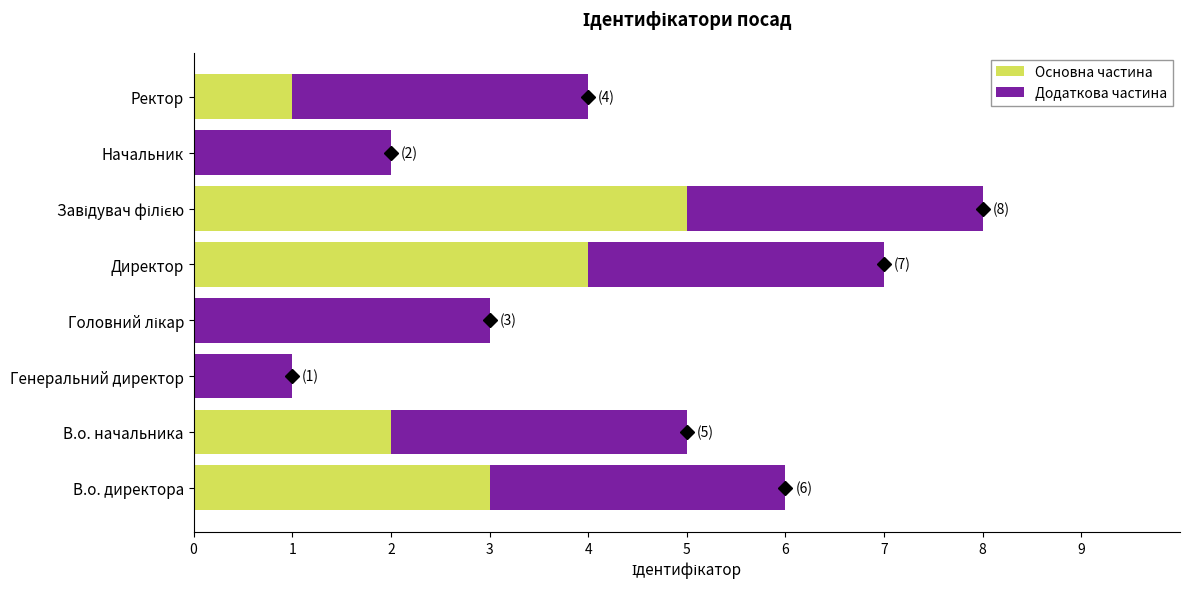

What is the sum of the Основна частина values at Директор and В.о. директора?

7